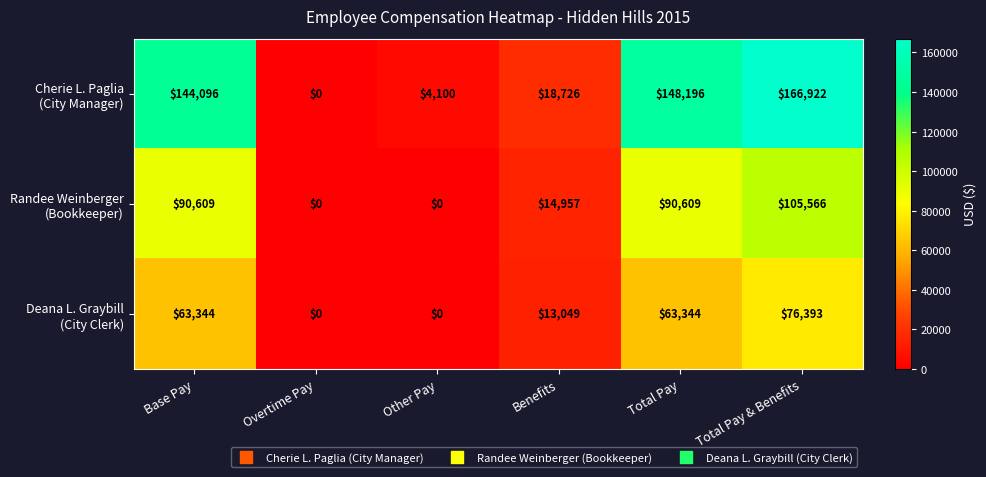

Which label corresponds to the largest value in the chart?

Total Pay & Benefits